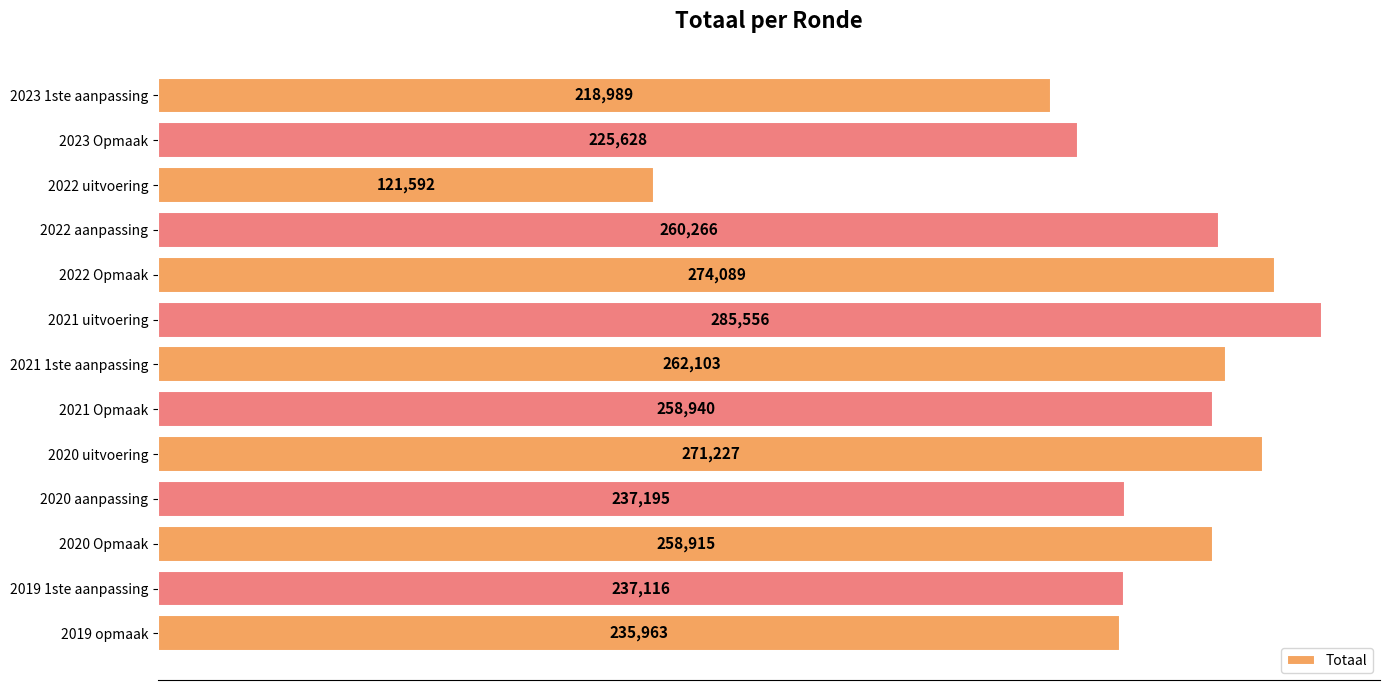

Is it true that the value at 2020 uitvoering is 353060?

False